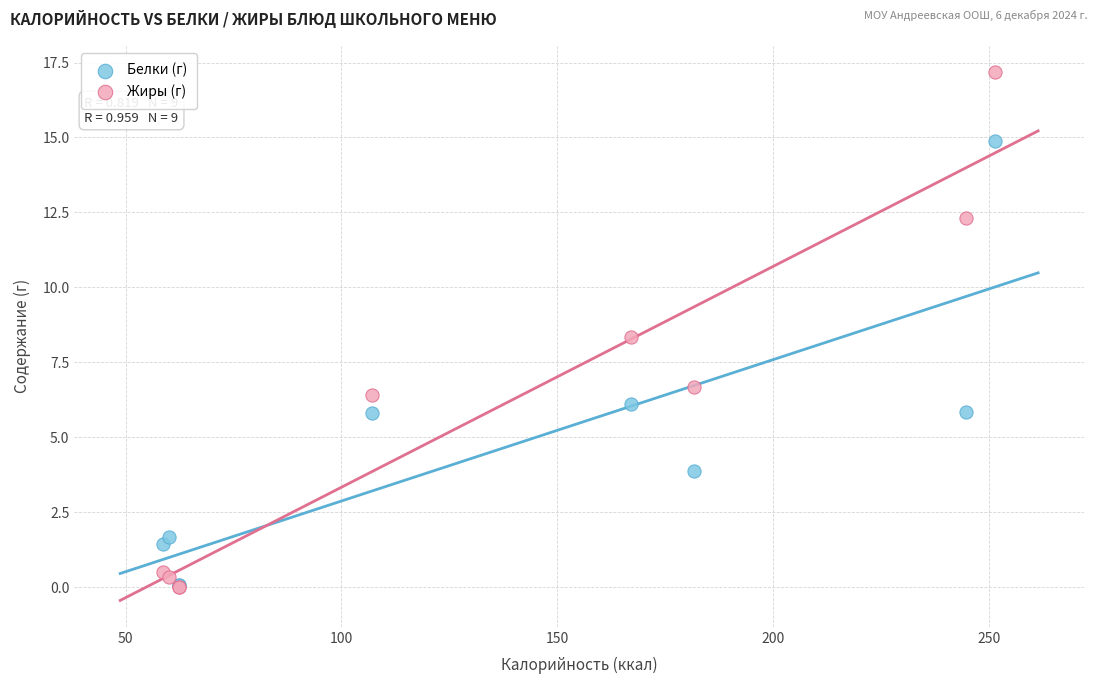

Which series reaches the maximum Y coordinate?

Жиры (г)